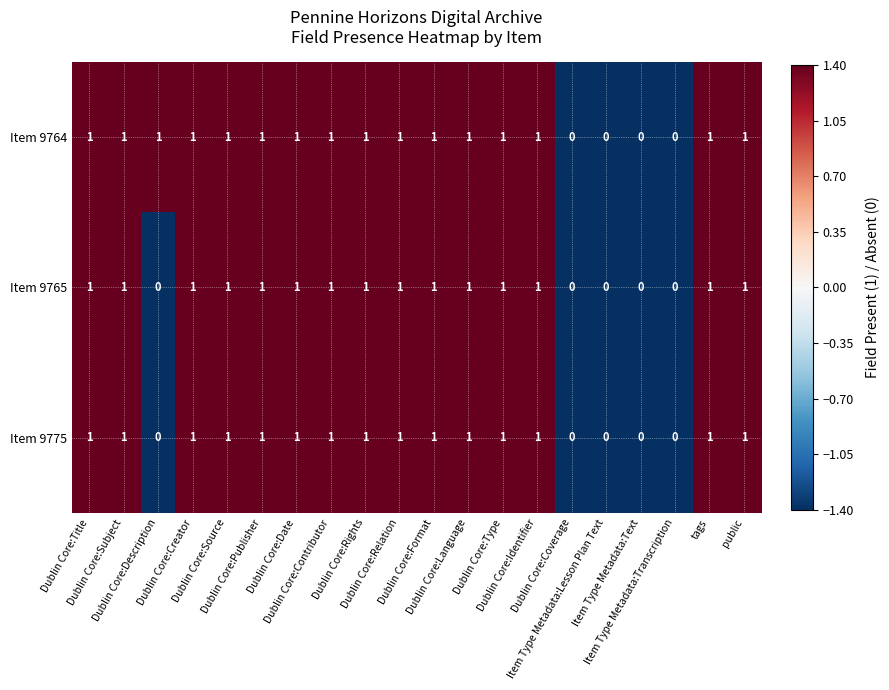

What is the smallest value displayed?

0